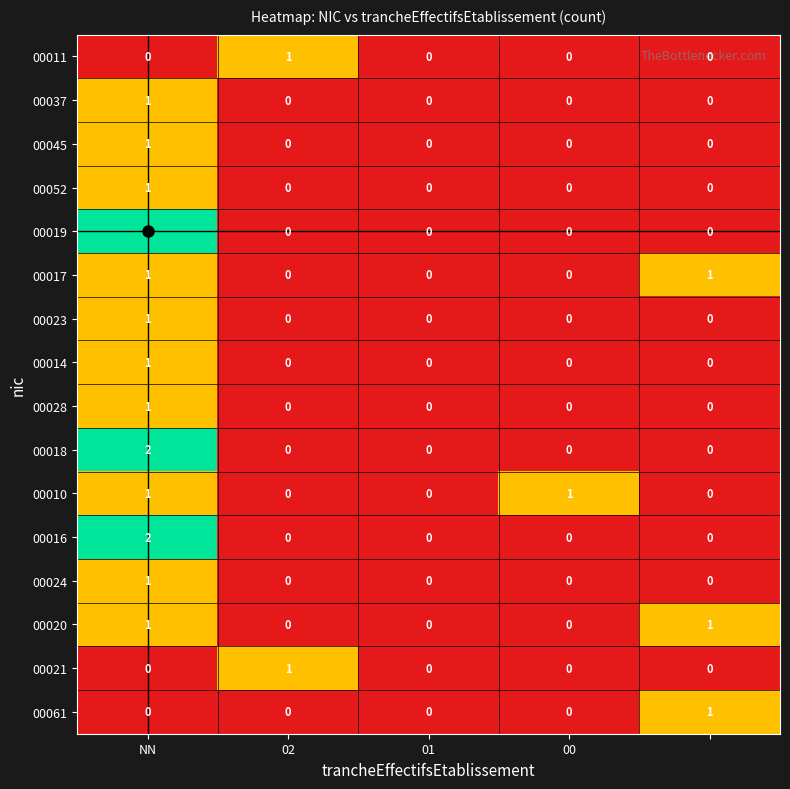

Count the 00028 values in the range 0 to 1.

5